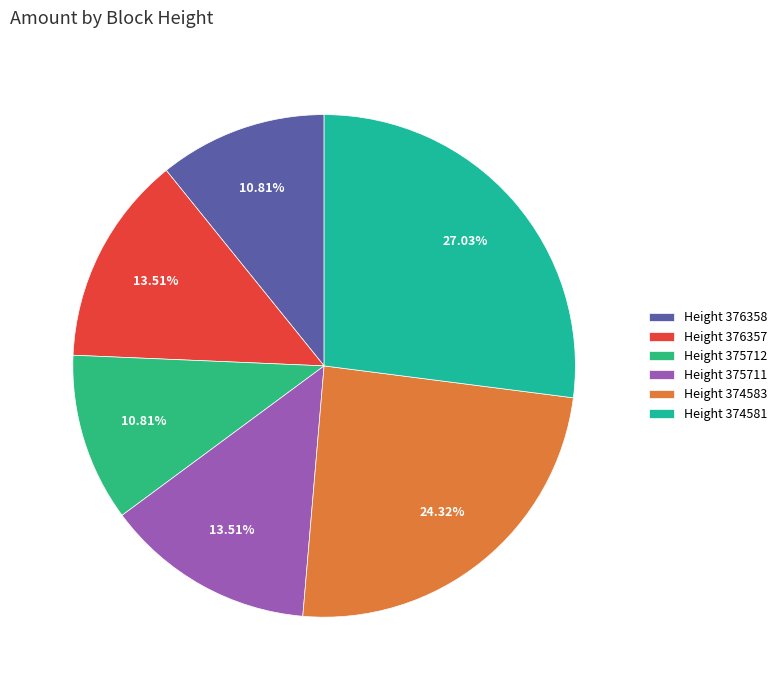

How many segments does this pie chart have?

6